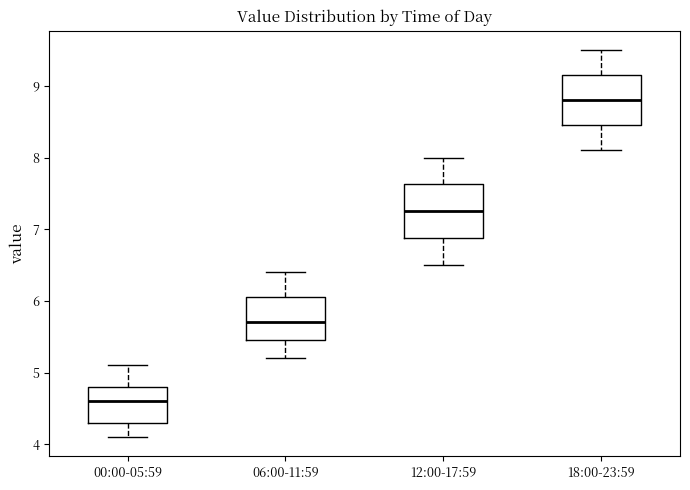

Where does the median line of the box for 12:00-17:59 sit on the y-axis? The values are not printed on the chart, so give them approximately, as read against the axis.

7.3